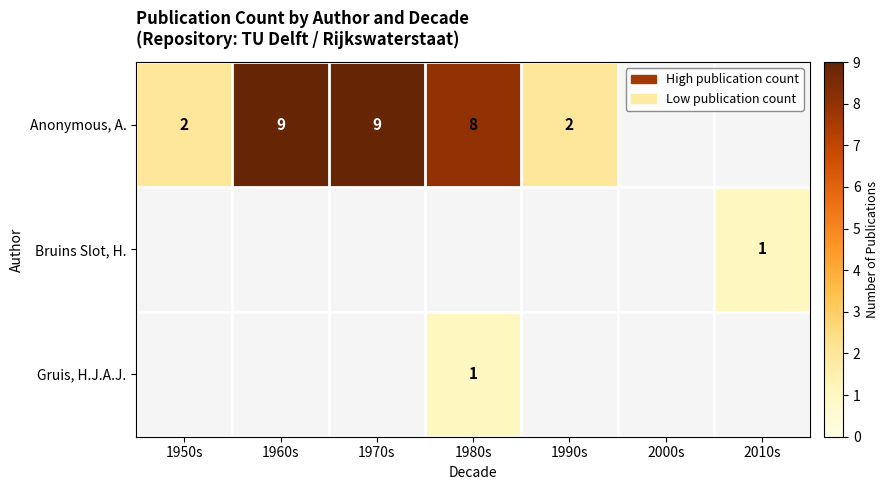

What is the sum of the Anonymous, A. values at 1970s and 1960s?

18